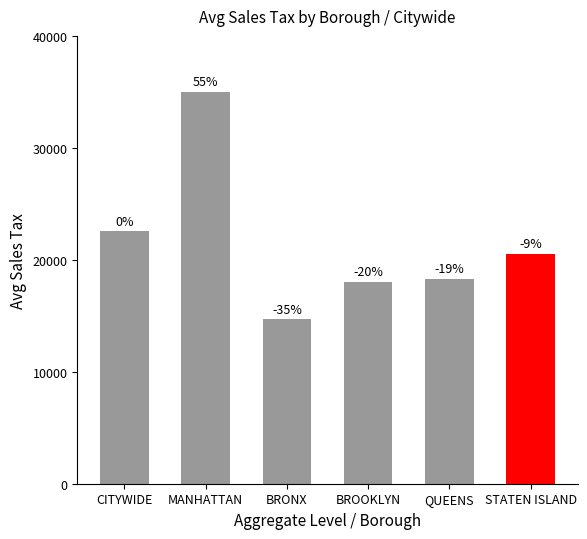

At which category does the chart reach its peak across all series?

MANHATTAN